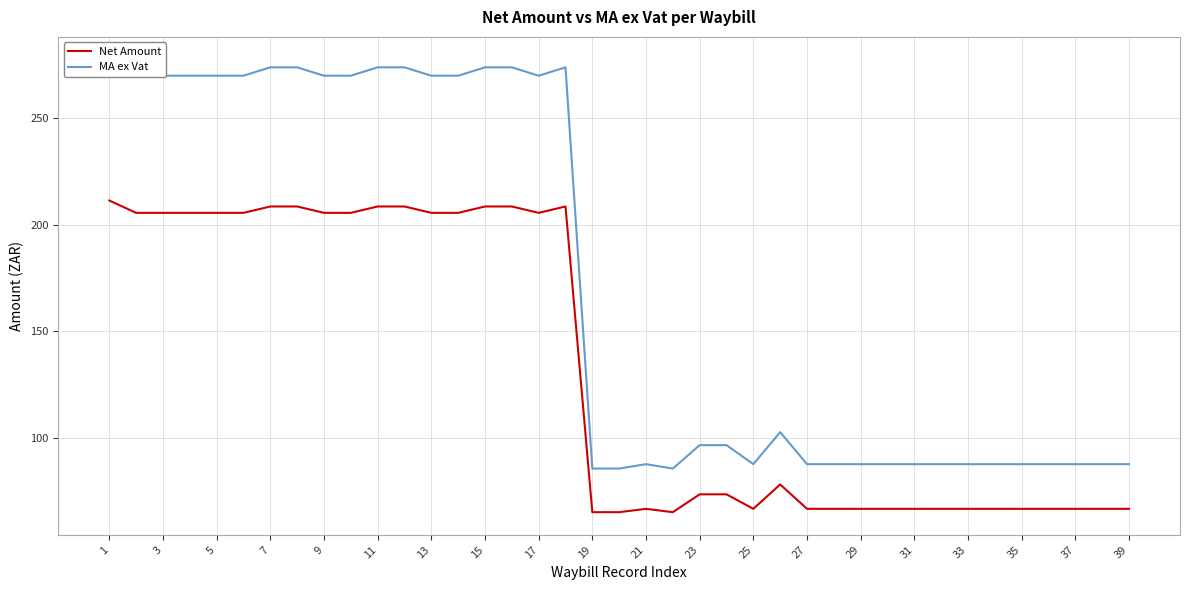

What is the minimum value for Net Amount?

65.3